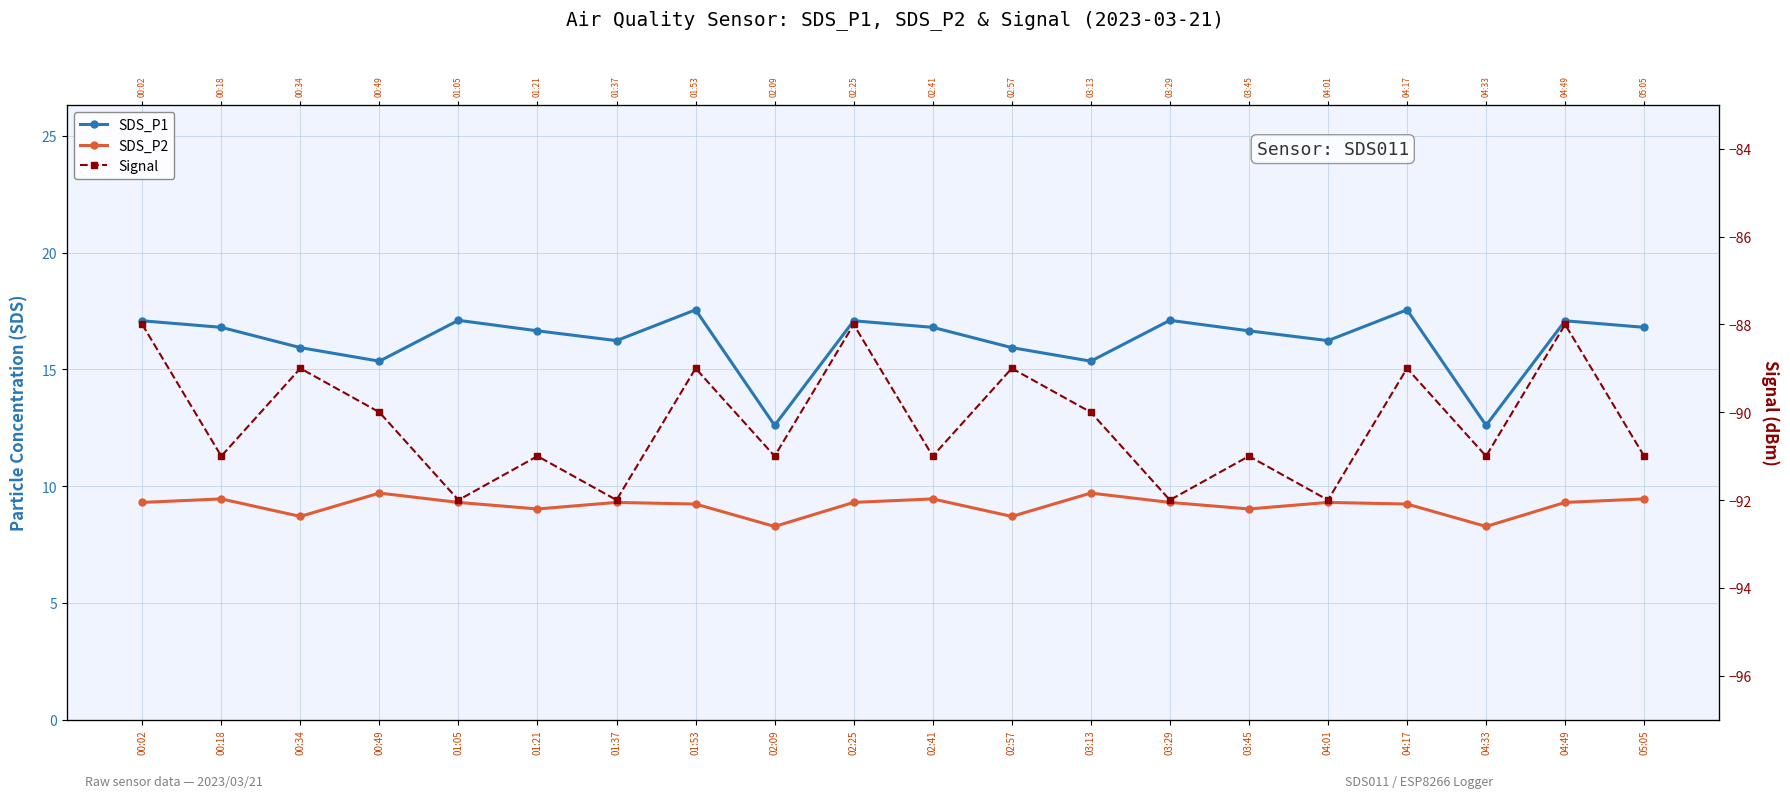

Which has a higher value, 03:45 or 04:17?

04:17